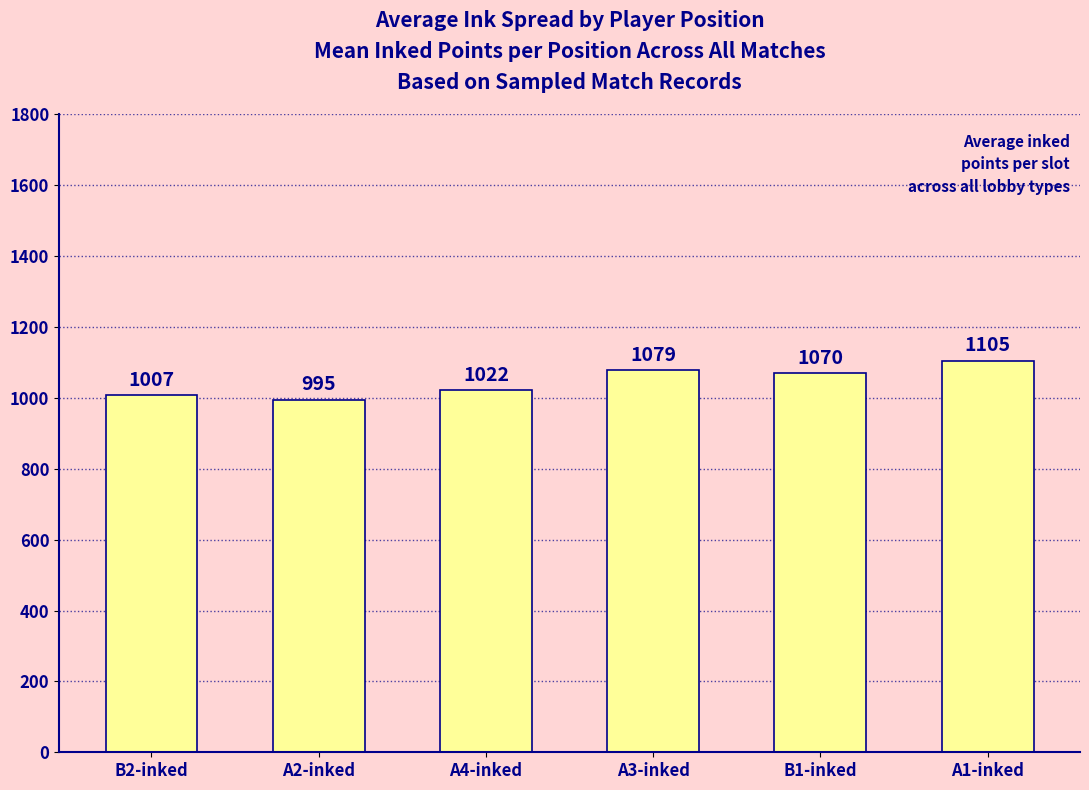

How many data points are less than 1070?

3